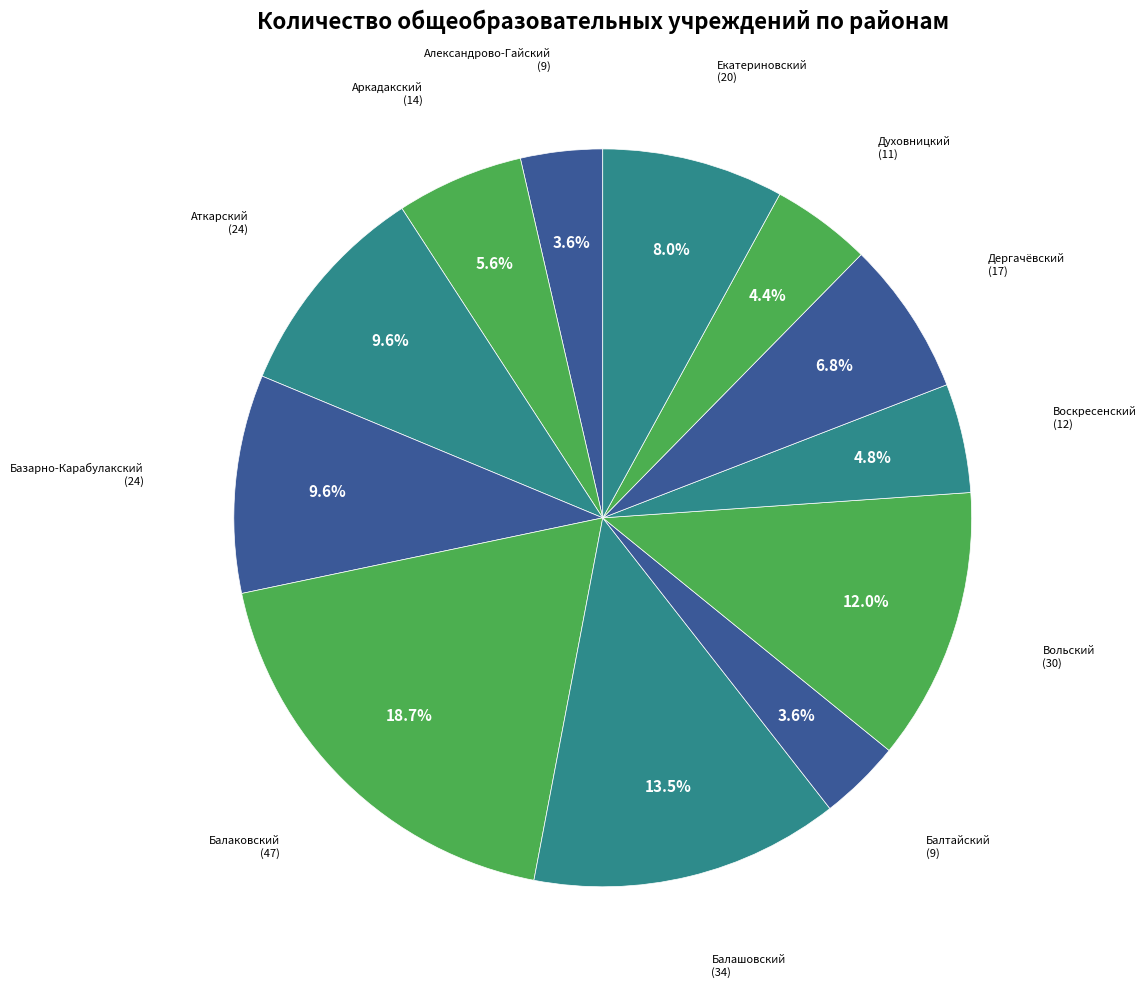

How many slices are in this pie chart?

12